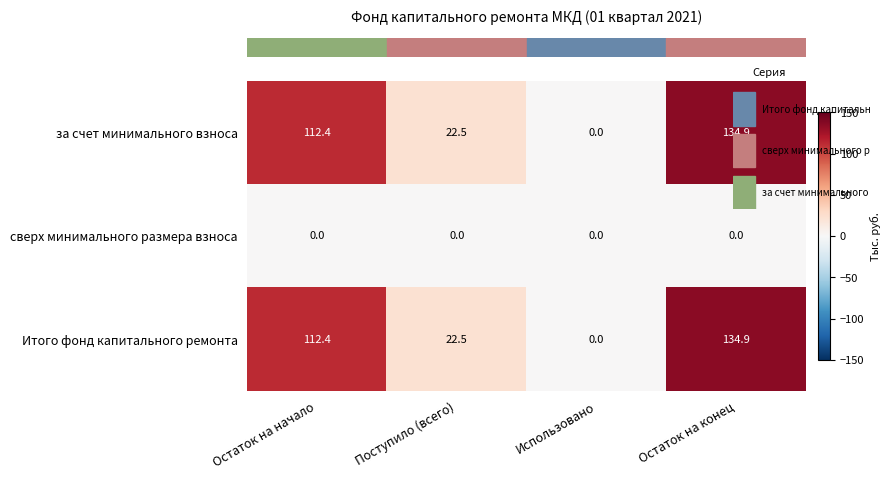

At which category does the chart reach its peak across all series?

Остаток на конец